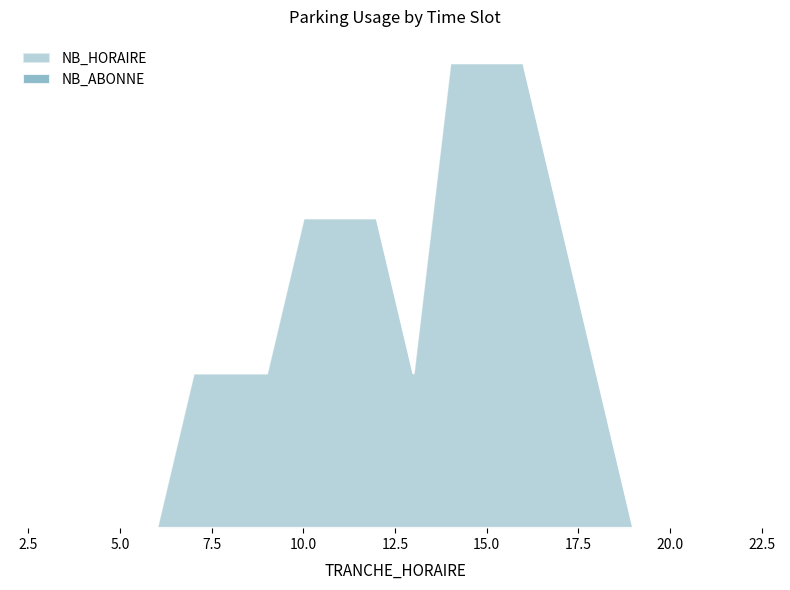

Where does the data first go above 1?

10